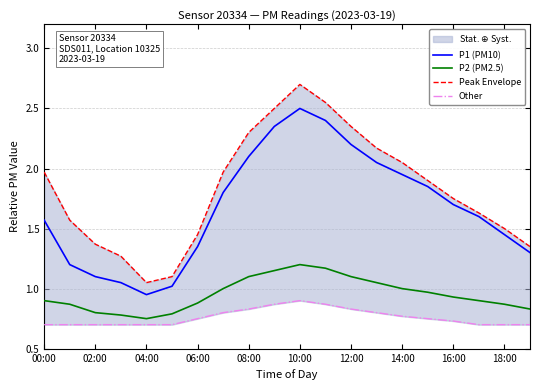

Rank the series at 15 from lowest to highest value.

Other, P2 (PM2.5), P1 (PM10), Peak Envelope